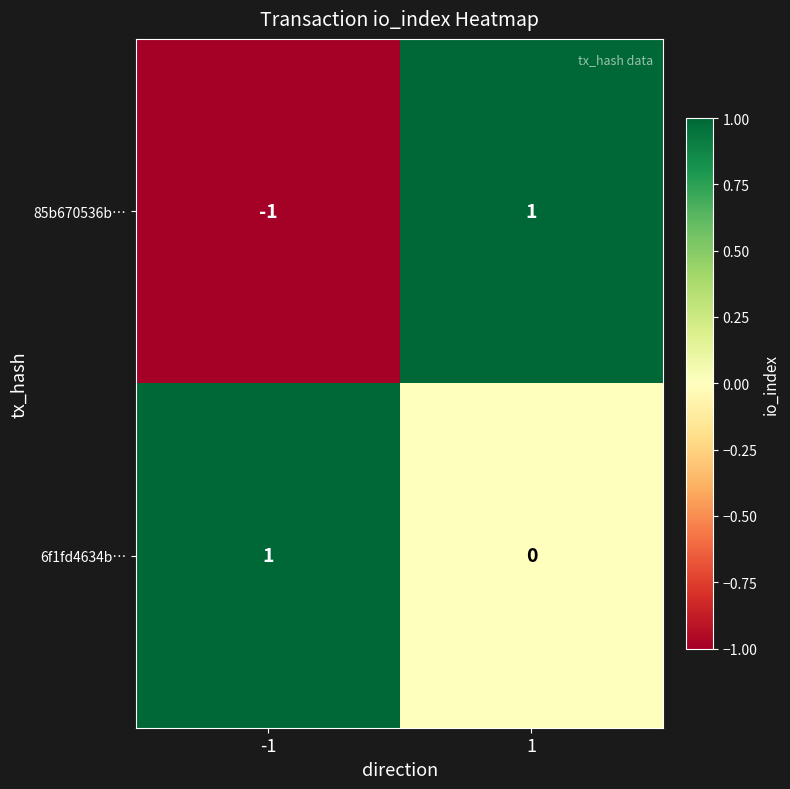

Is it true that 6f1fd4634b… equals 1 at 1?

False